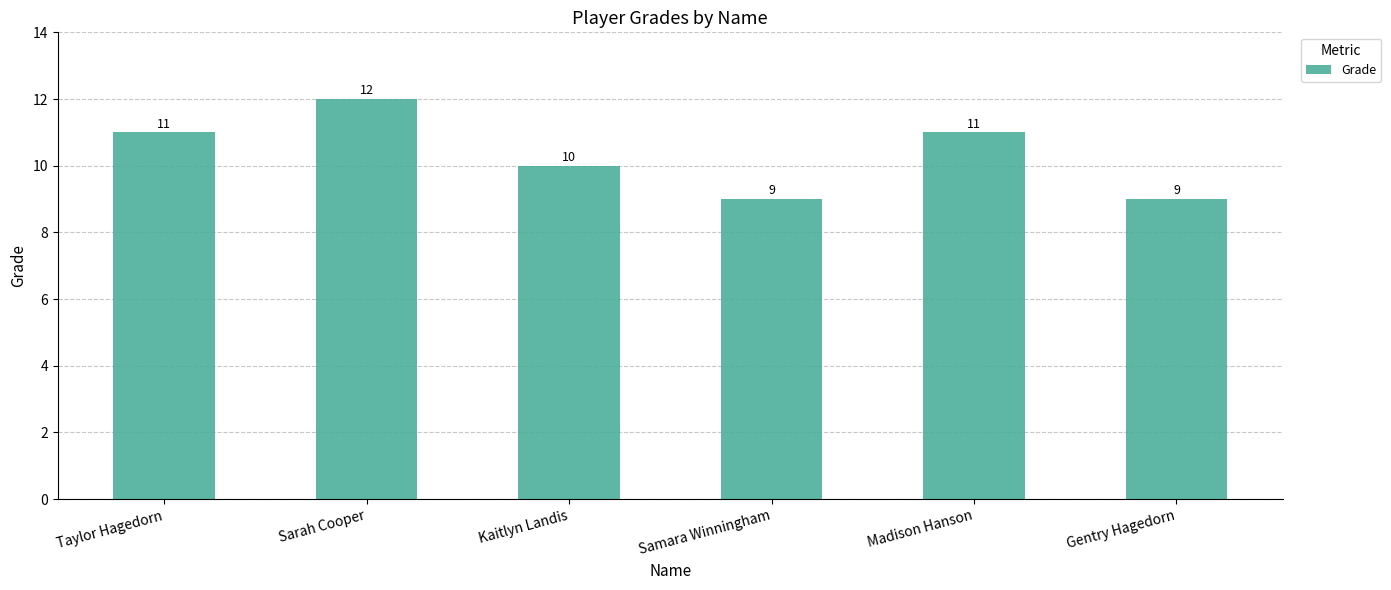

Reading left to right, transcribe all the data shown in this chart.

Taylor Hagedorn=11	Sarah Cooper=12	Kaitlyn Landis=10	Samara Winningham=9	Madison Hanson=11	Gentry Hagedorn=9